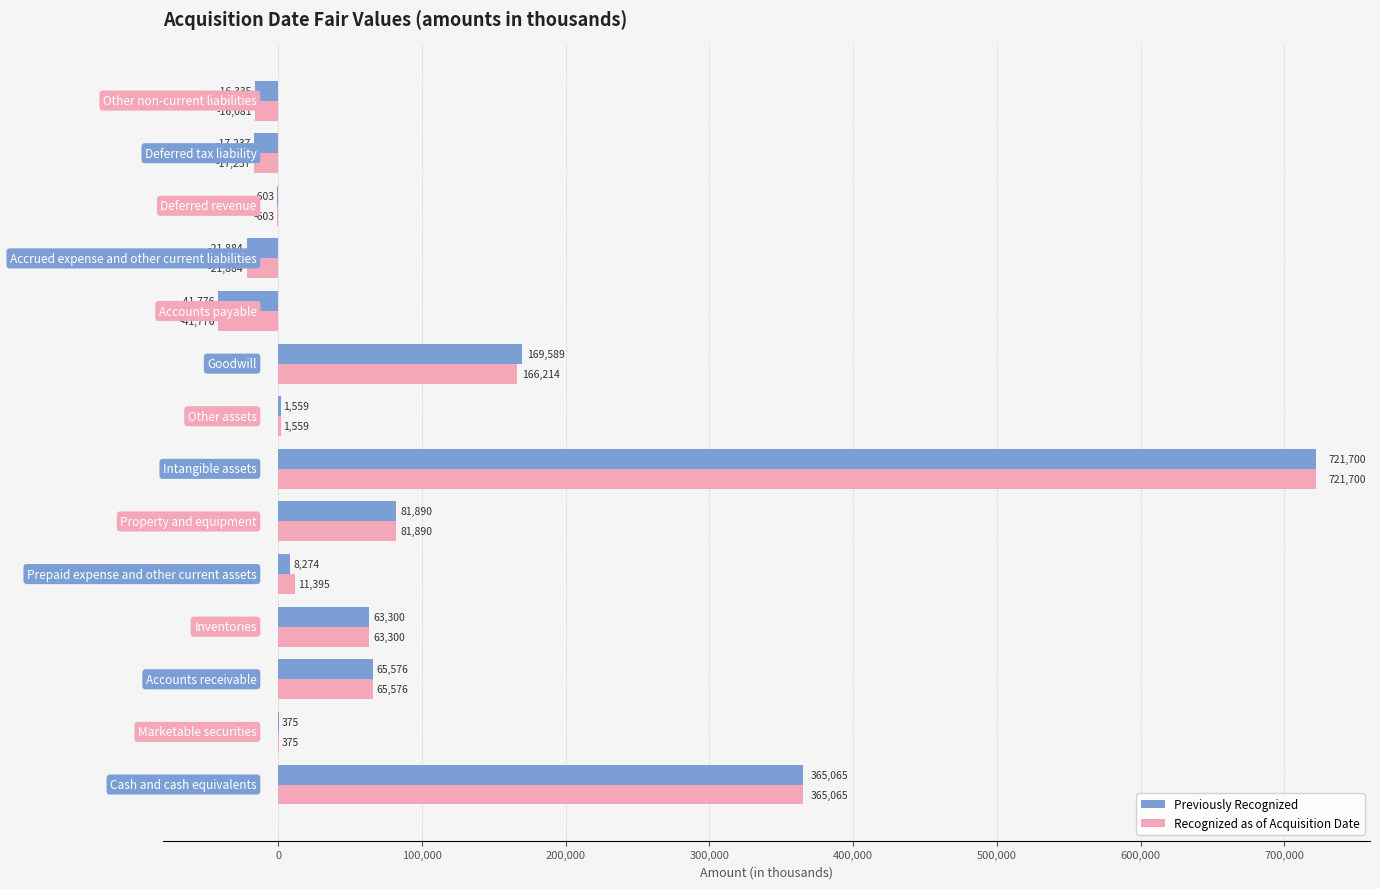

What is the highest value of the Recognized as of Acquisition Date series?

721700